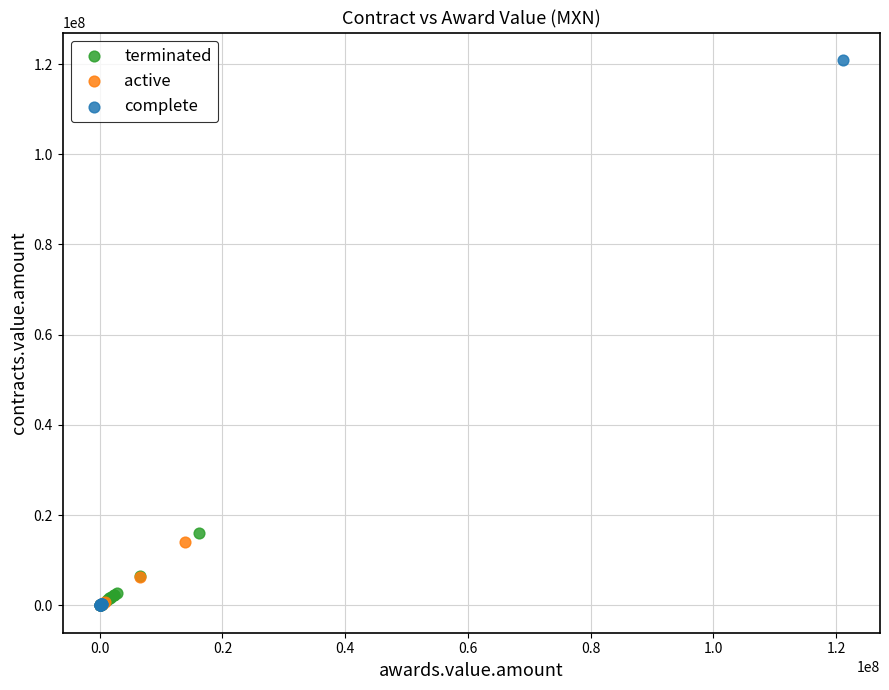

Which series reaches the maximum Y coordinate?

complete